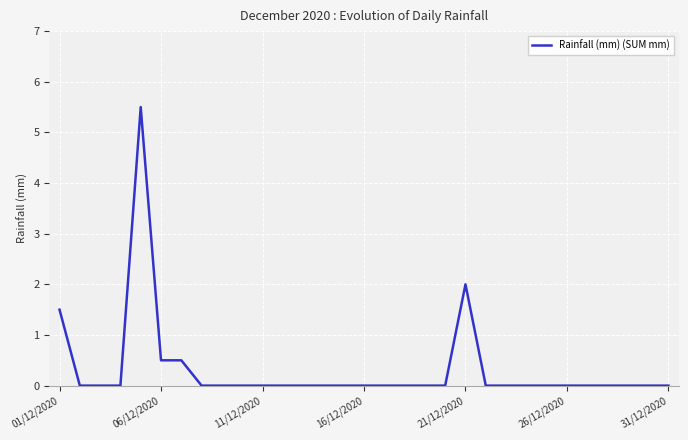

What is the difference between the maximum and minimum values?

5.5